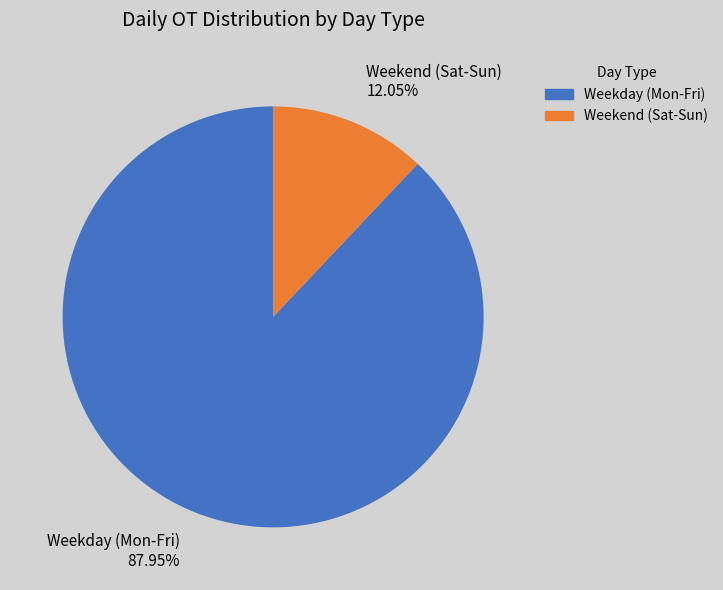

Combined, do Weekend (Sat-Sun) 12.05% and Weekday (Mon-Fri) 87.95% account for over 50%?

Yes